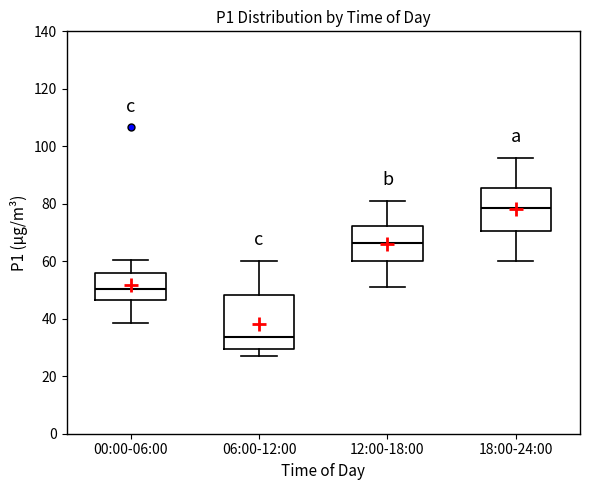

Where does the lower whisker of the box for 12:00-18:00 end on the y-axis? The values are not printed on the chart, so give them approximately, as read against the axis.

52